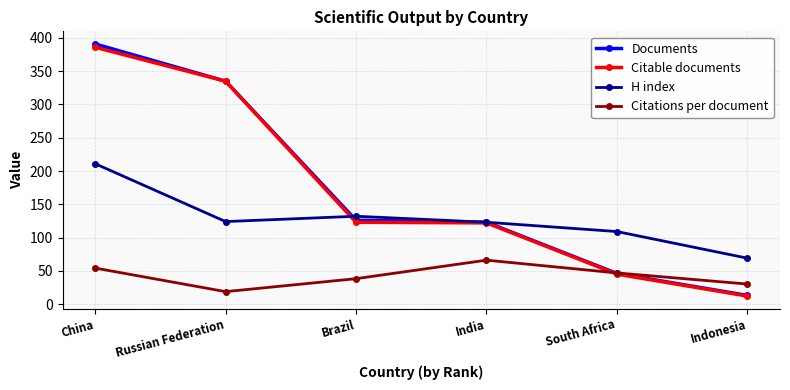

Does the chart have visible grid lines?

Yes